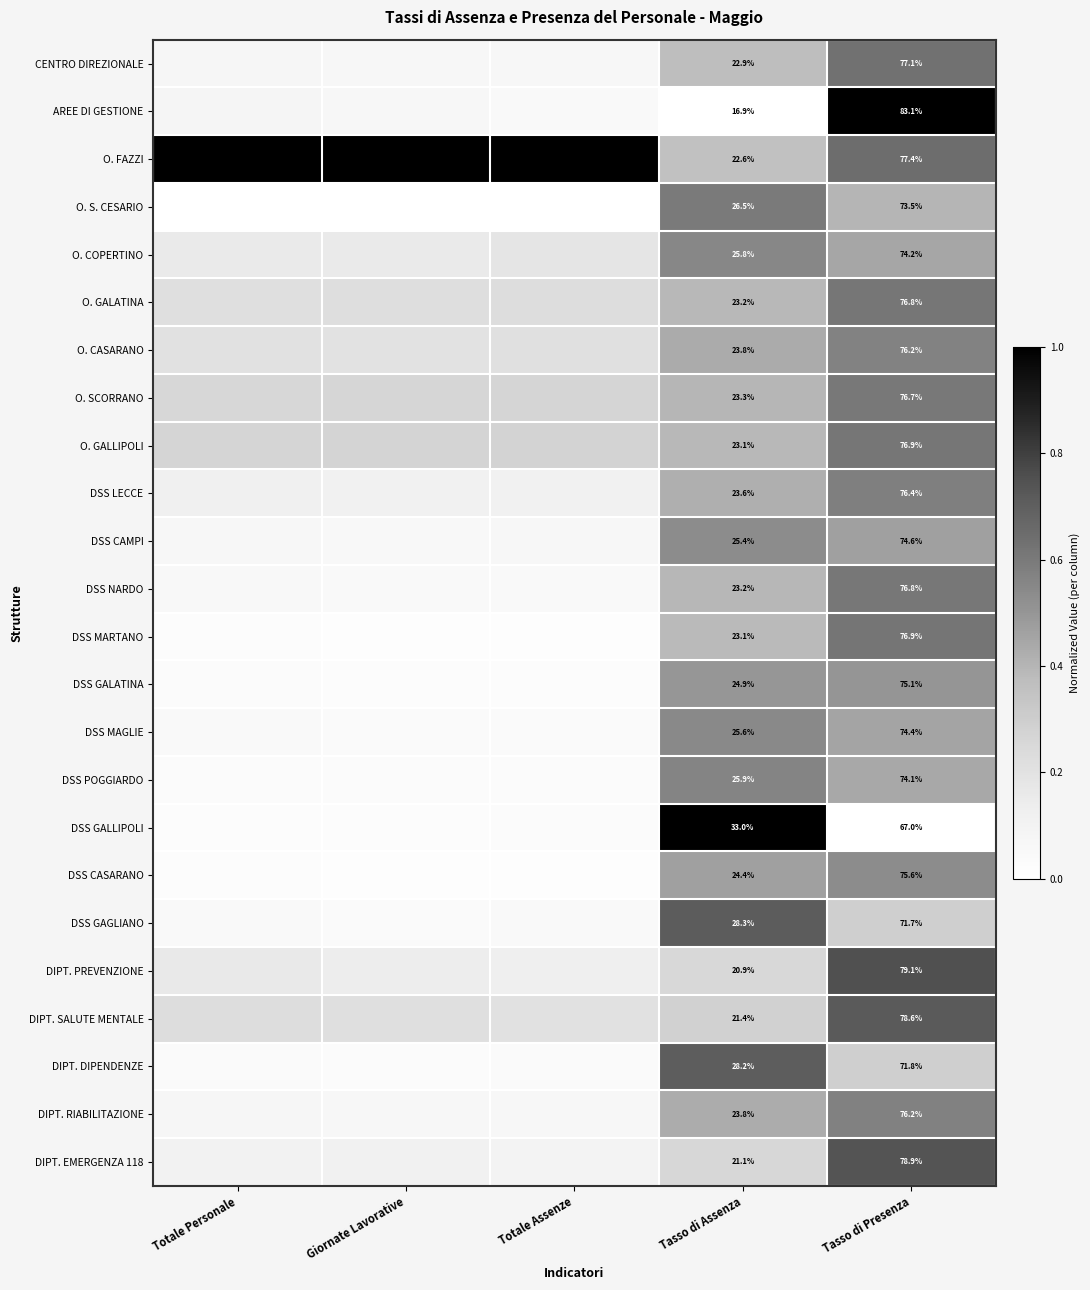

What is the sum of all DSS LECCE values?

1.3